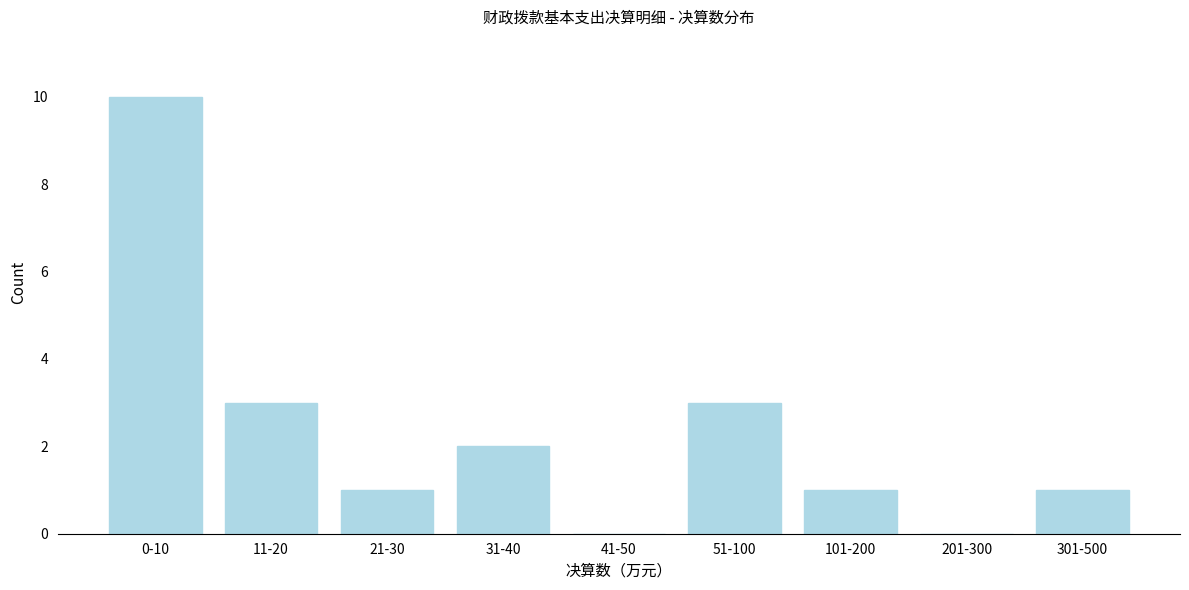

Reading right to left, what are all the values shown in this chart?

301-500=1	201-300=0	101-200=1	51-100=3	41-50=0	31-40=2	21-30=1	11-20=3	0-10=10